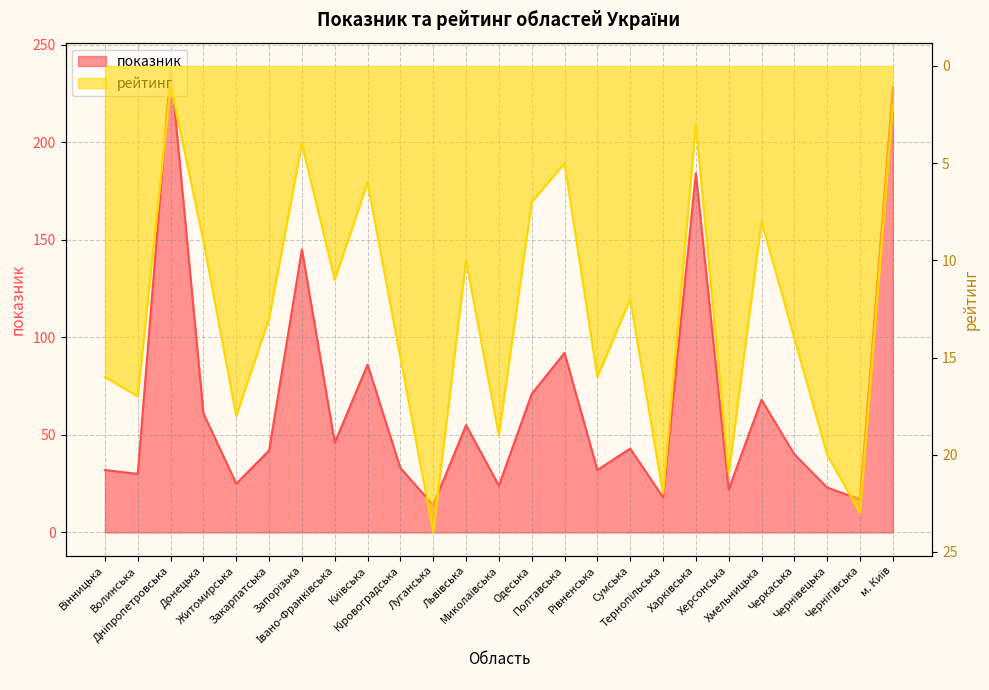

Is it true that рейтинг equals 6 at Київська?

True